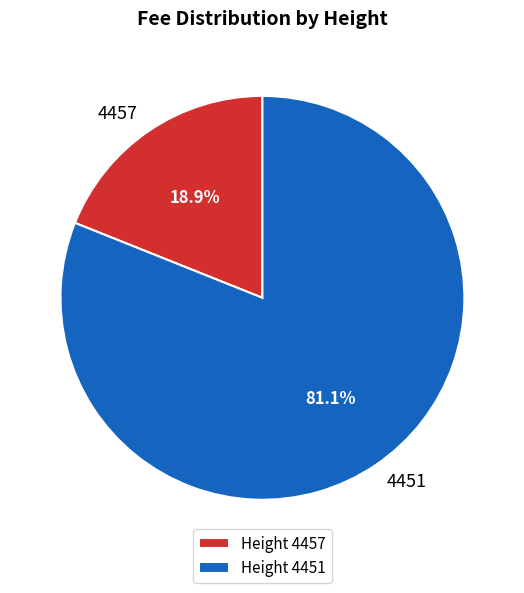

What portion of the pie excludes 4457?

81.1%